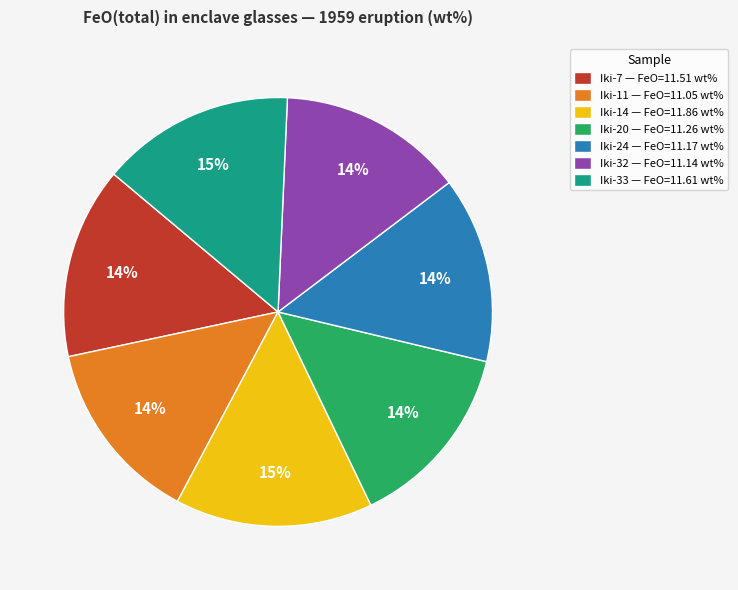

Does Iki-33 — FeO=11.61 wt% account for over 50% of the chart?

No